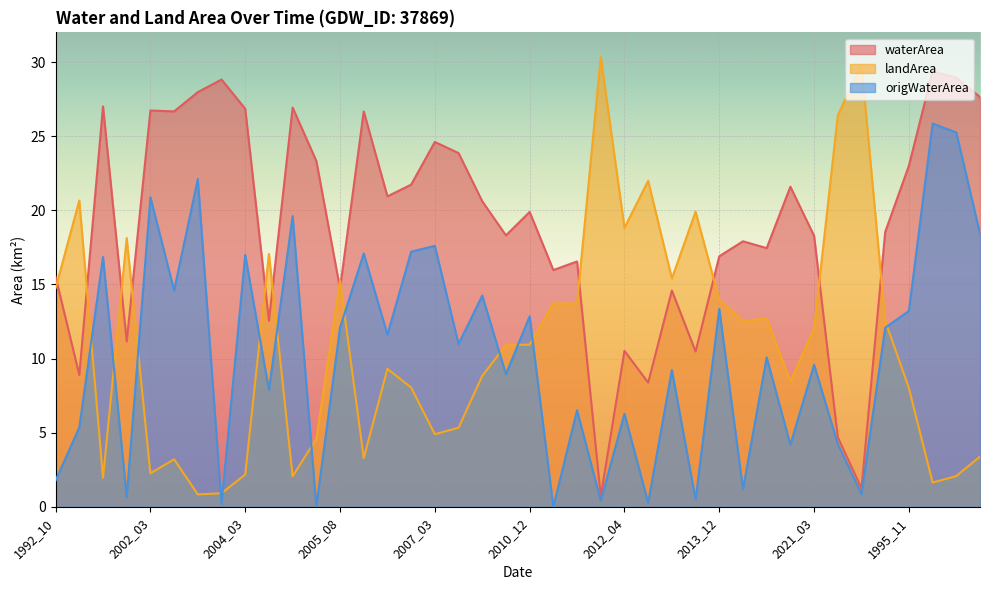

Reading right to left, transcribe all the data shown in this chart.

waterArea: 27.6	28.9	29.4	23.0	18.5	1.2	4.7	18.3	21.6	17.4	17.9	16.9	10.5	14.6	8.4	10.5	0.7	16.6	16.0	19.9	18.3	20.6	23.9	24.6	21.7	20.9	26.7	14.7	23.3	26.9	12.6	26.9	28.8	28.0	26.7	26.7	11.2	27.0	8.9	15.5
landArea: 3.4	2.1	1.6	8.0	12.6	29.8	26.4	12.0	8.5	12.7	12.5	14.0	19.9	15.4	22.0	18.8	30.4	13.7	13.7	10.9	10.9	8.8	5.3	4.9	8.1	9.3	3.3	15.3	4.6	2.1	17.1	2.2	0.9	0.8	3.2	2.3	18.1	2.0	20.7	14.8
origWaterArea: 18.4	25.2	25.9	13.2	12.1	0.9	4.2	9.6	4.2	10.1	1.2	13.3	0.5	9.2	0.3	6.3	0.4	6.5	0.0	12.8	8.9	14.2	11.0	17.6	17.2	11.6	17.1	12.1	0.0	19.6	7.9	17.0	0.2	22.1	14.6	20.9	0.7	16.9	5.4	1.8